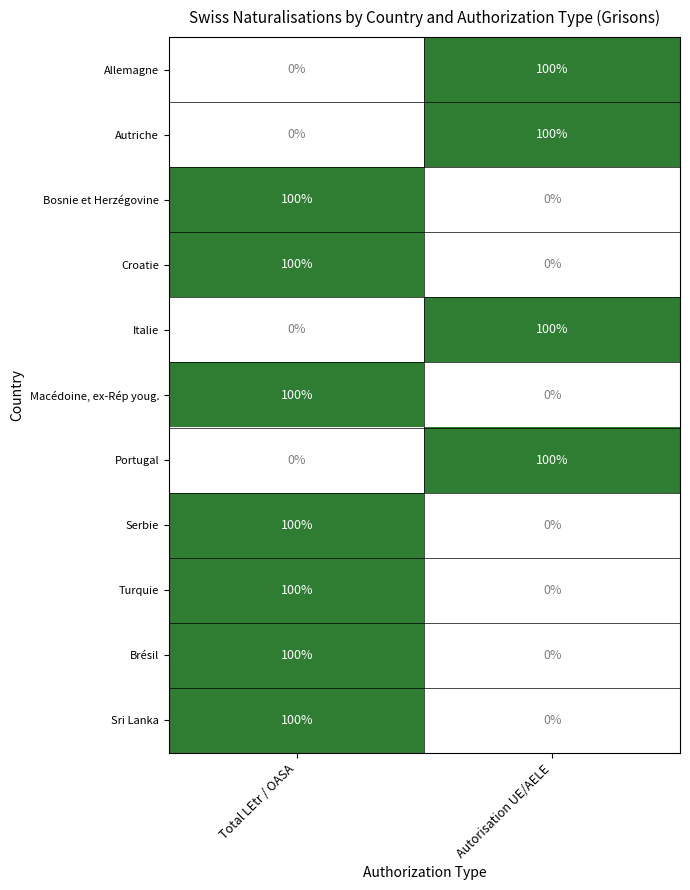

What is the difference between the Croatie values at Total LEtr / OASA and Autorisation UE/AELE?

100